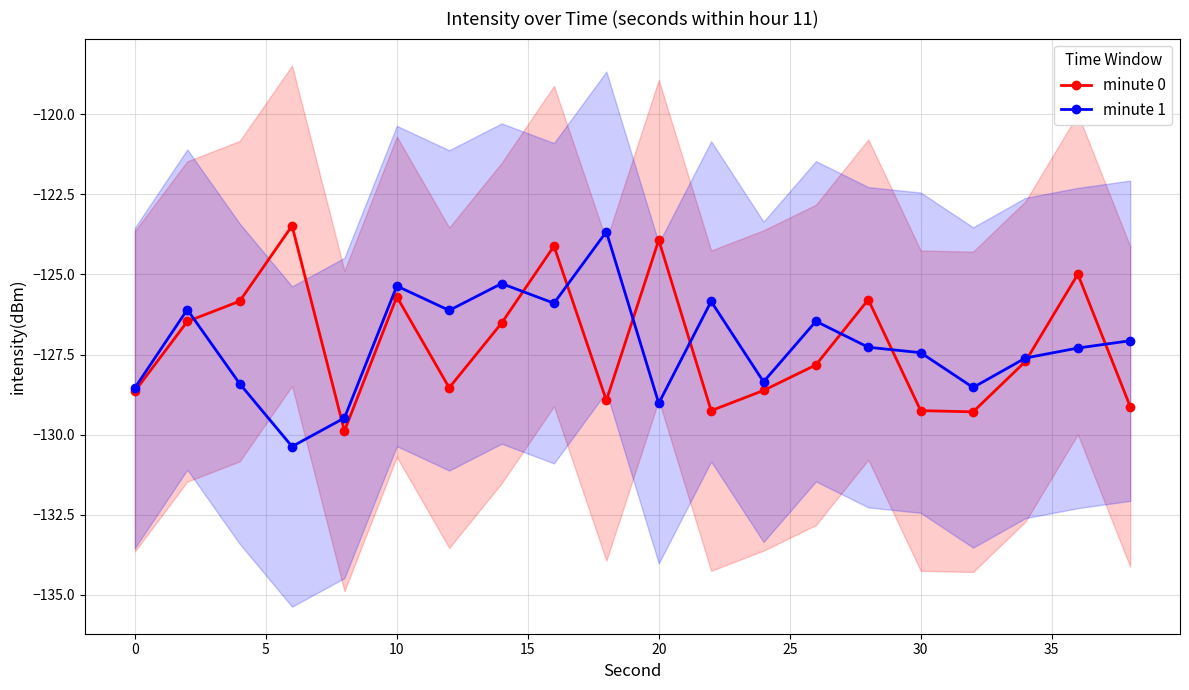

What is the minimum value for minute 0?

-129.9